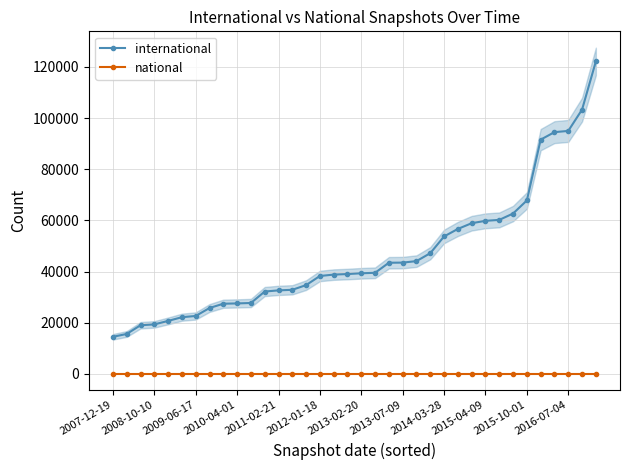

True or false: international and national cross at least once.

False